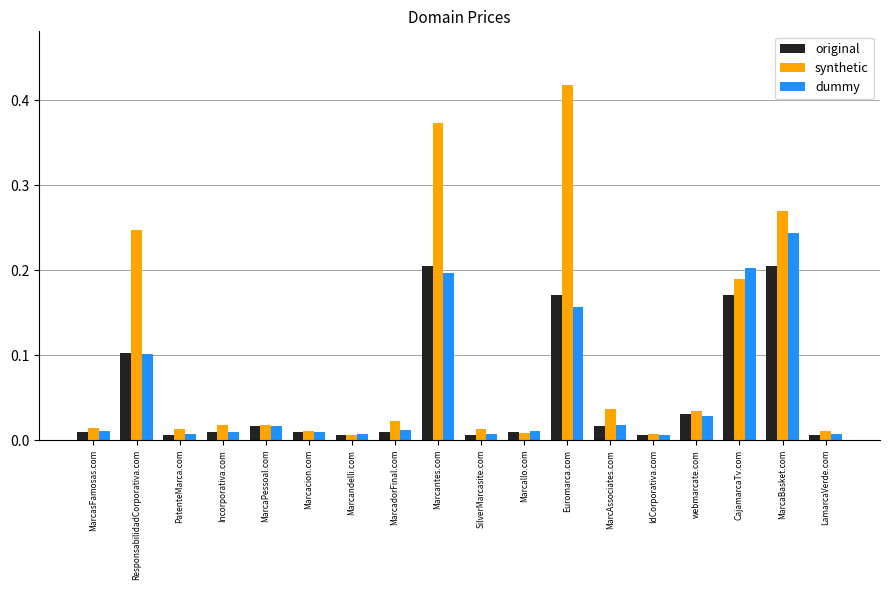

The original series shows 0.2 at Marcantes.com. True or false?

True